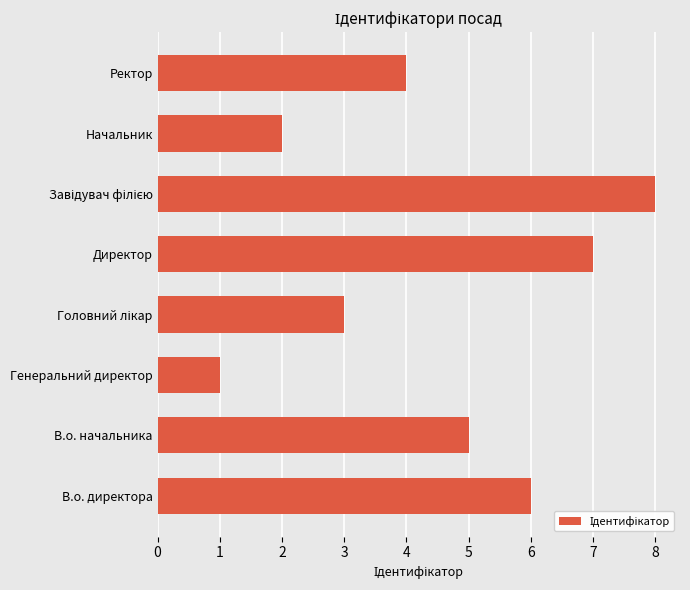

Reading top to bottom, what are all the values shown in this chart?

4	2	8	7	3	1	5	6